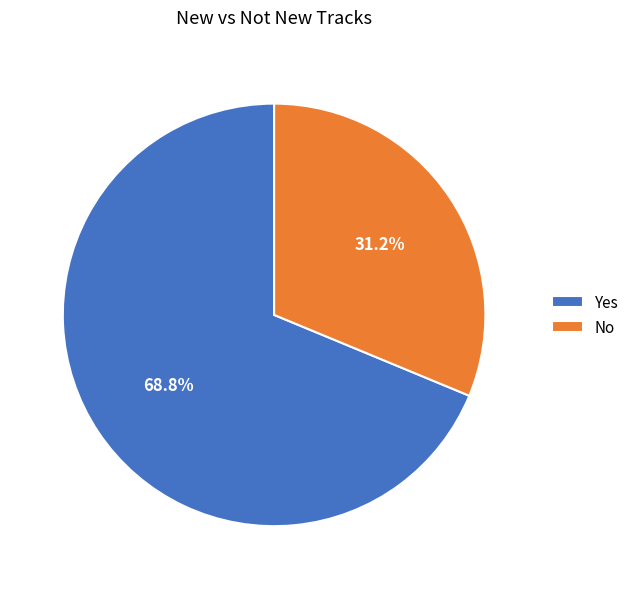

How many slices are in this pie chart?

2